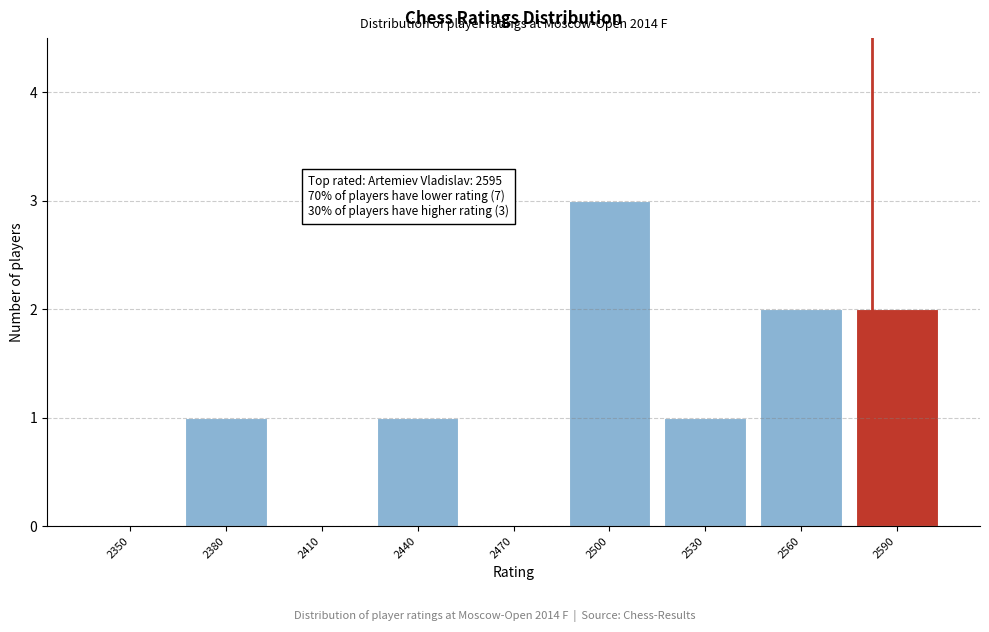

Reading right to left, what are all the values shown in this chart?

2590=2	2560=2	2530=1	2500=3	2470=0	2440=1	2410=0	2380=1	2350=0